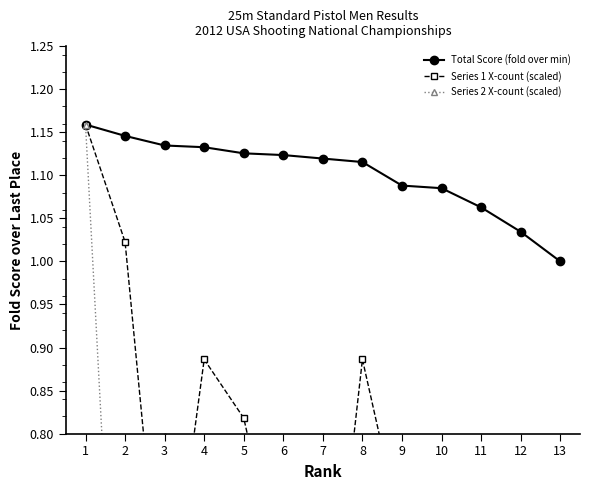

What is the greatest value displayed?

1.2